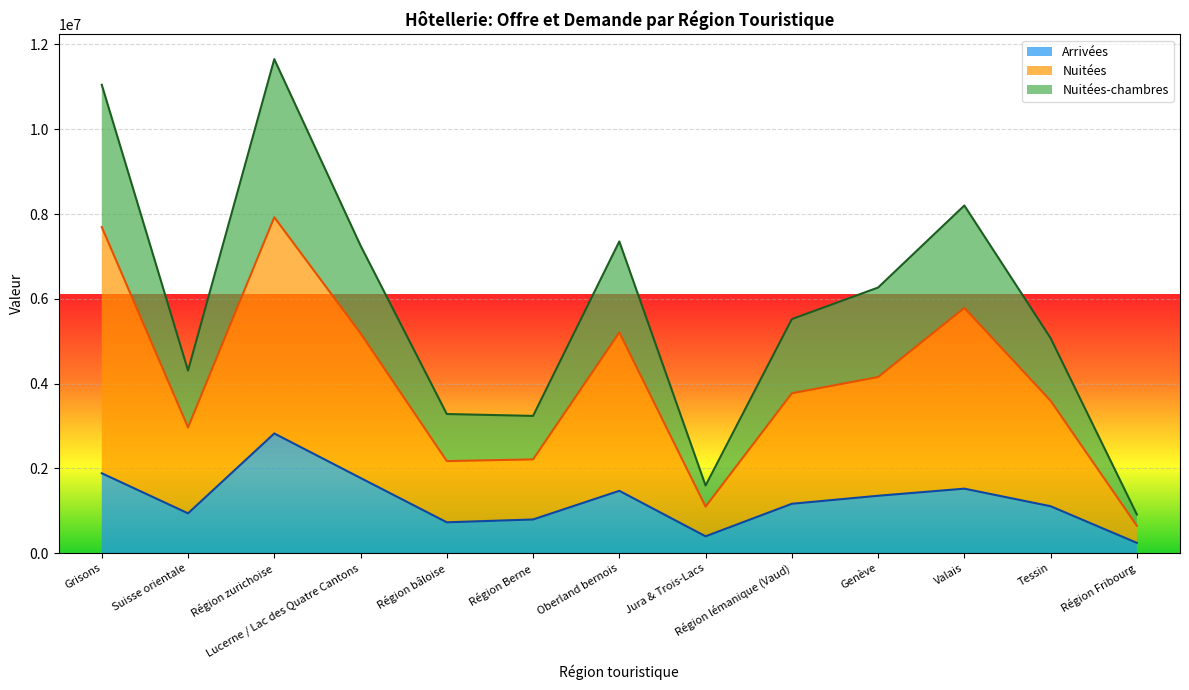

The value of Nuitées-chambres at Région Berne is 3238113. True or false?

True